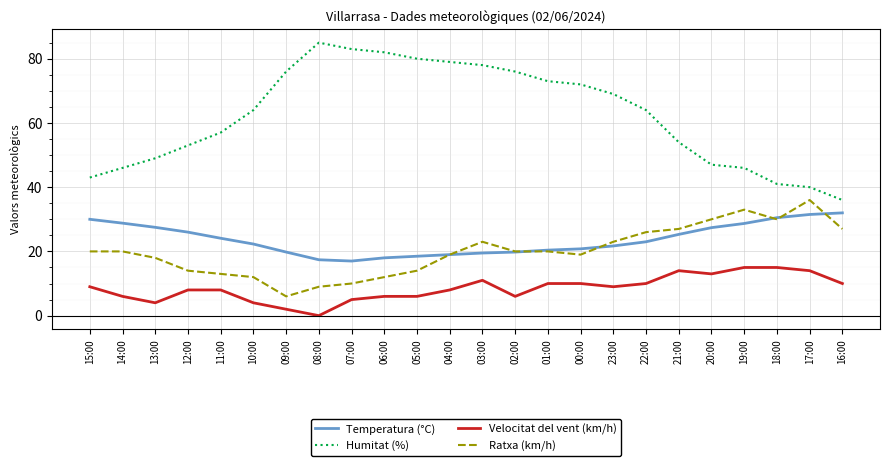

Which category has the lowest value across all series?

08:00